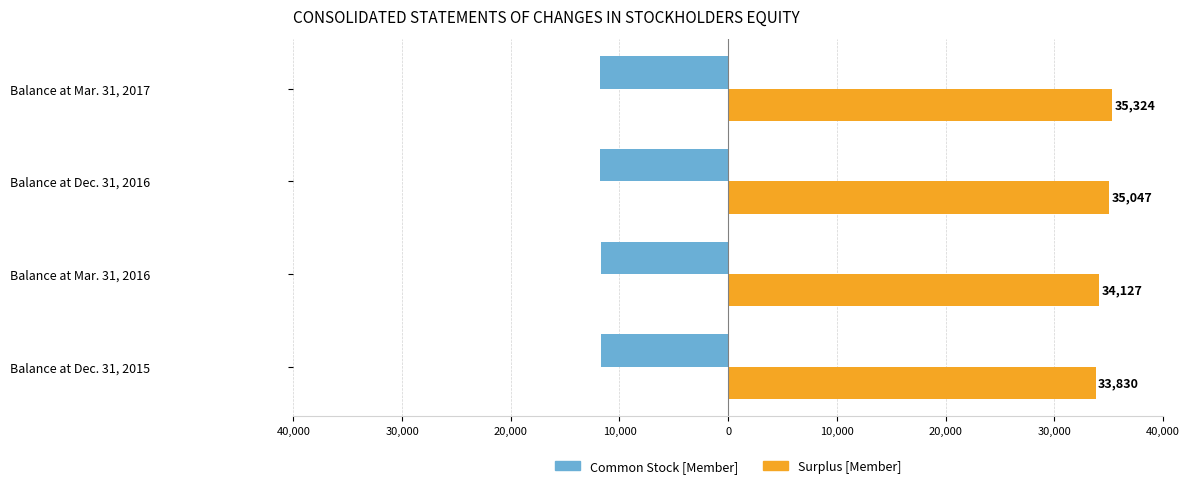

What are all the series names shown in the legend?

Common Stock [Member], Surplus [Member]